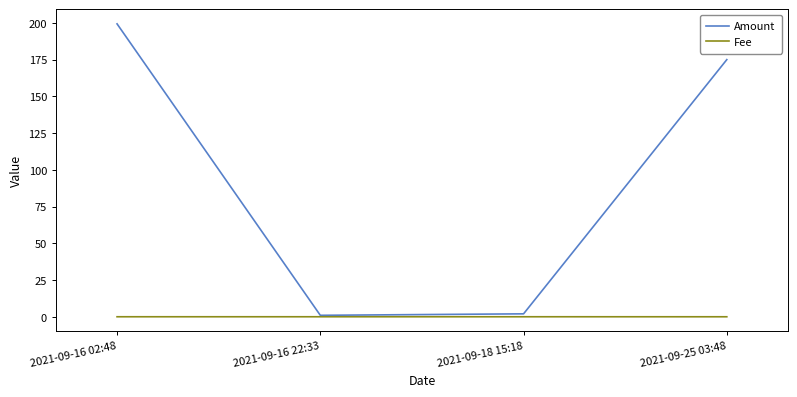

Is the value of Fee at 2021-09-18 15:18 greater than the value of Amount at 2021-09-16 02:48?

No